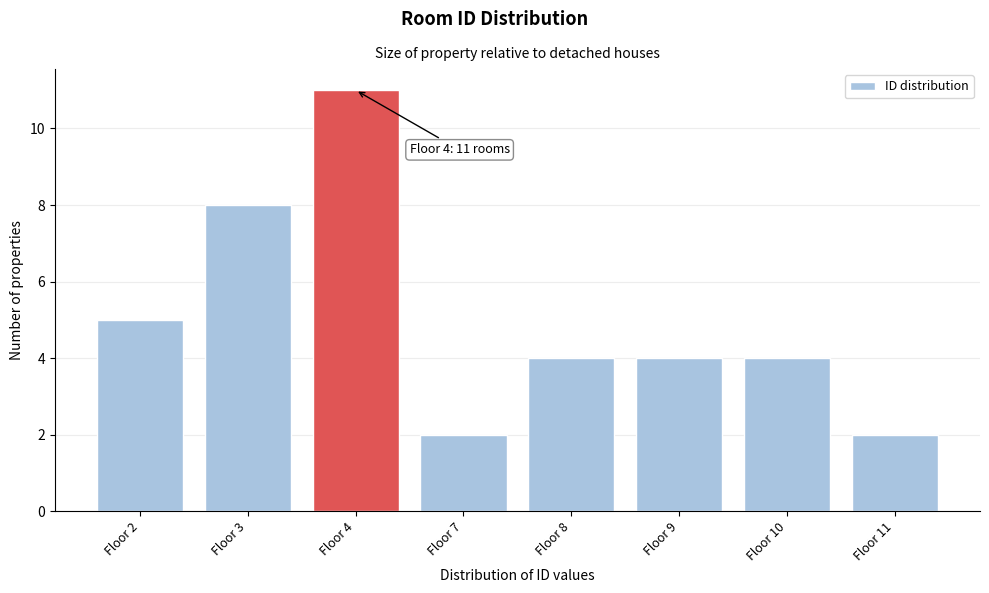

Reading left to right, what are all the values shown in this chart?

5	8	11	2	4	4	4	2